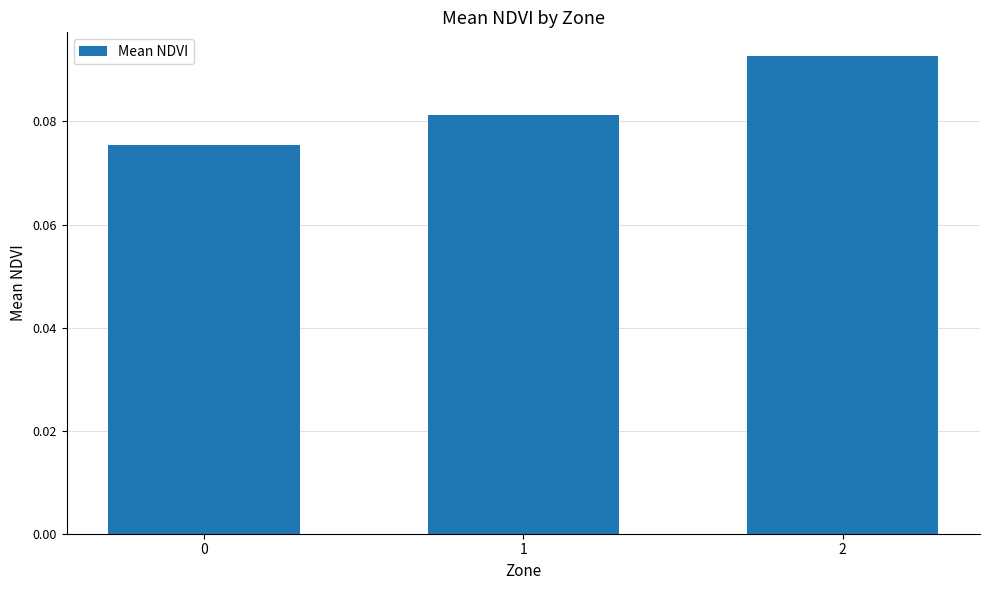

Count the number of categories in the chart.

3